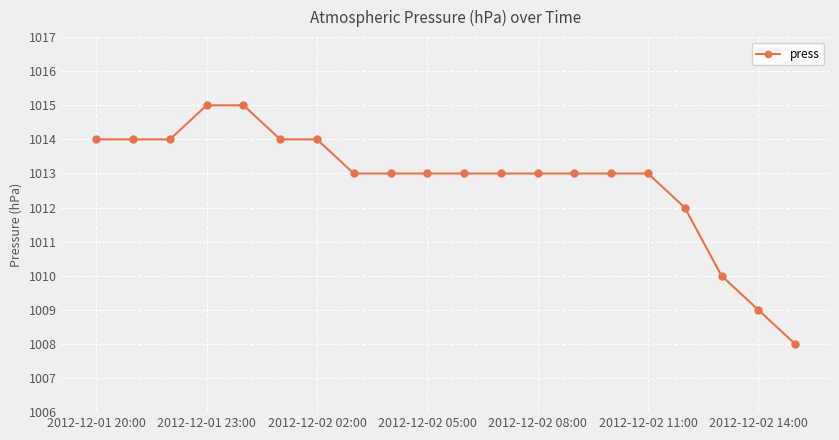

What is the sum of all values?

20256